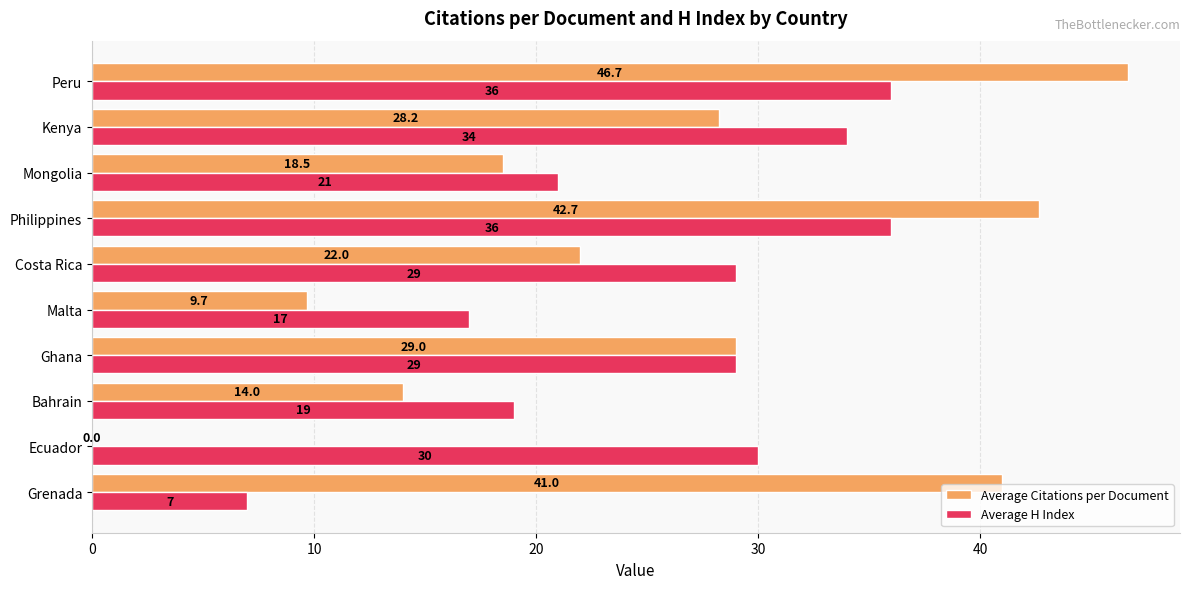

Which series changed the most between Malta and Philippines?

Average Citations per Document